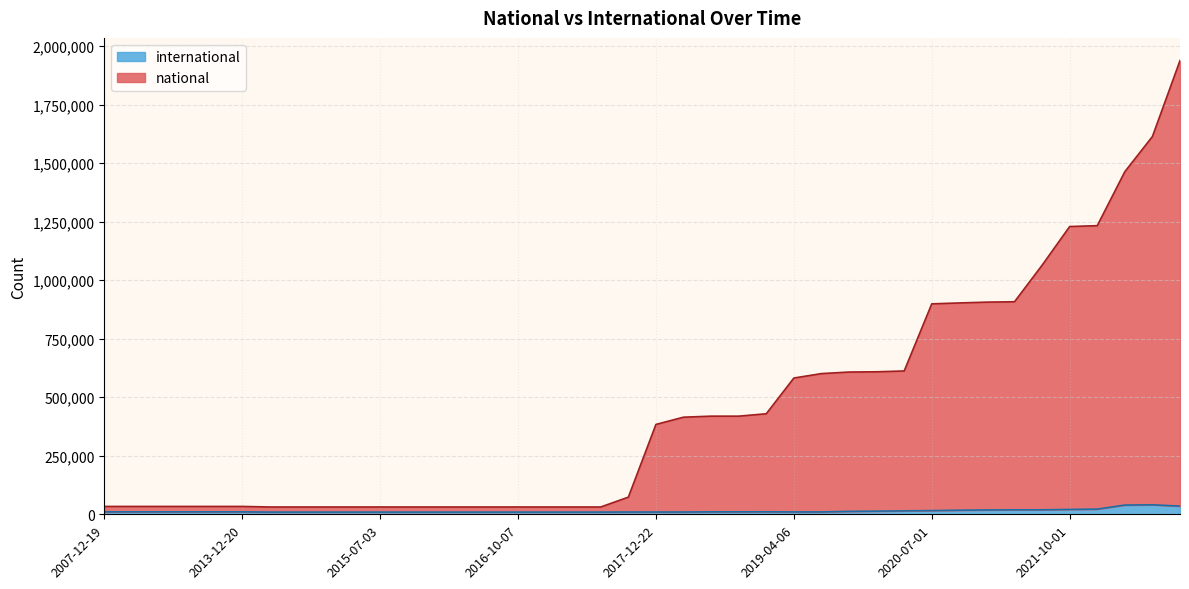

What is the difference between the highest and lowest values at 2016-10-07?

21805